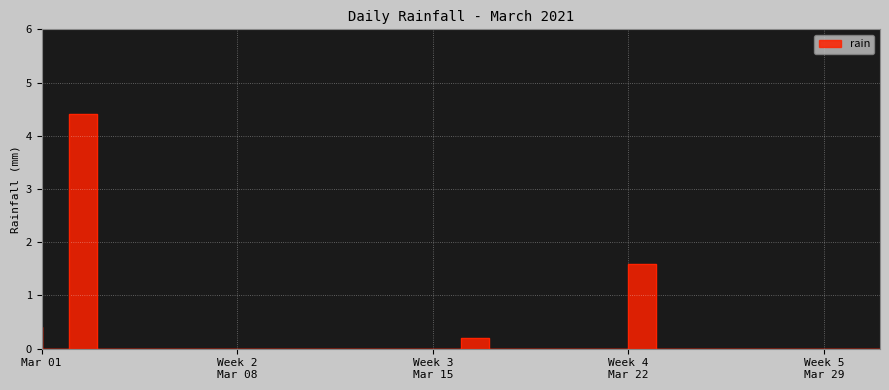

Which category has the highest value across all series?

2021-03-03